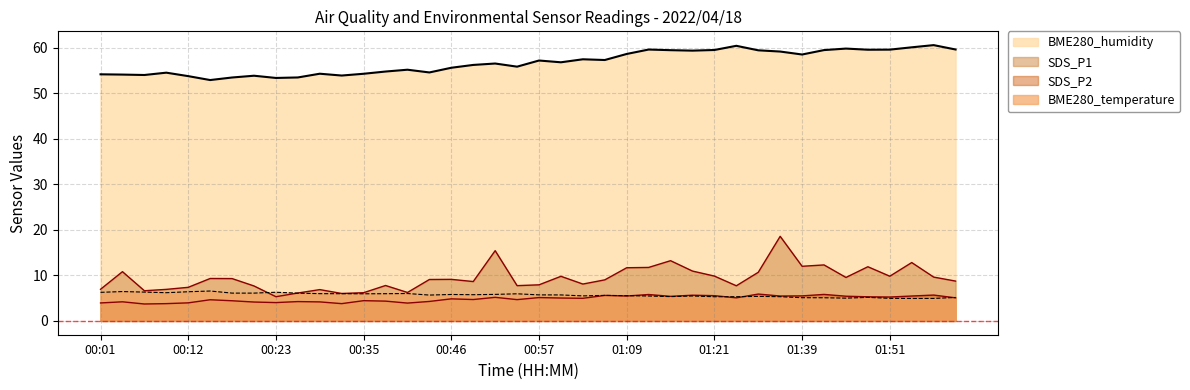

What is the sum of all SDS_P1 values?

375.7